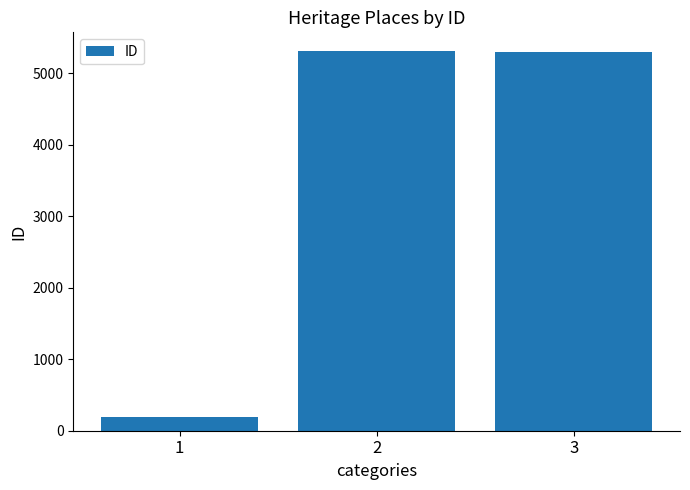

The value at 3 is 5298. True or false?

True